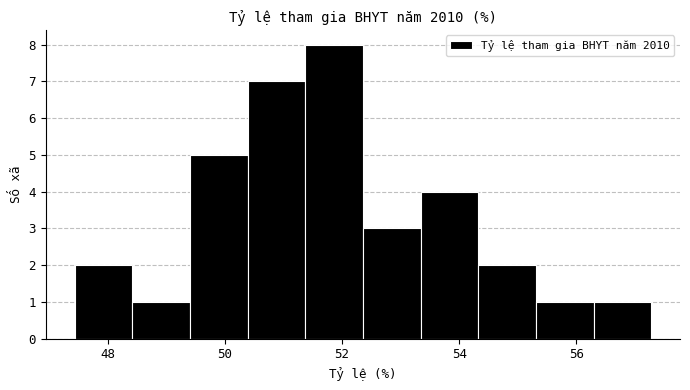

How tall is the bar that spans 49.4 to 50.4 on the x-axis? Neither the bar edges nor the heights are printed on the chart, so give them approximately, as read against the axes.

5